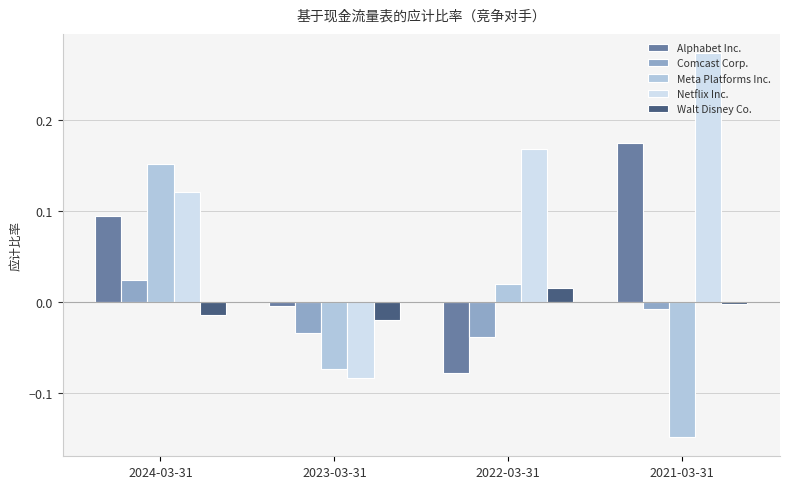

Which category has the highest value in the Netflix Inc. series?

2021-03-31